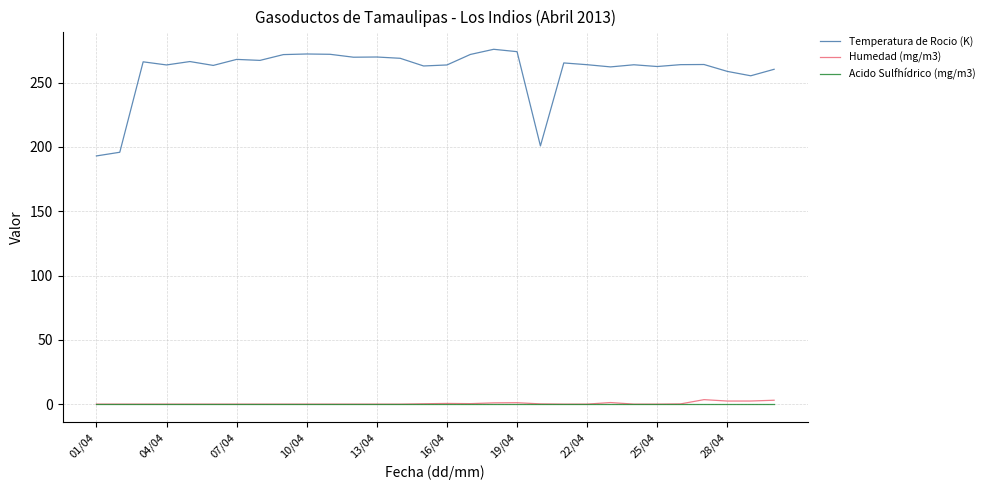

Which series has the largest total across all categories?

Temperatura de Rocio (K)